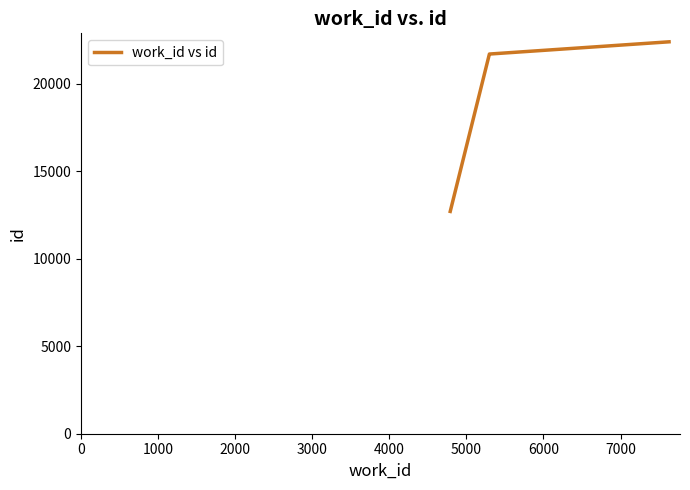

What is the smallest value displayed?

12710